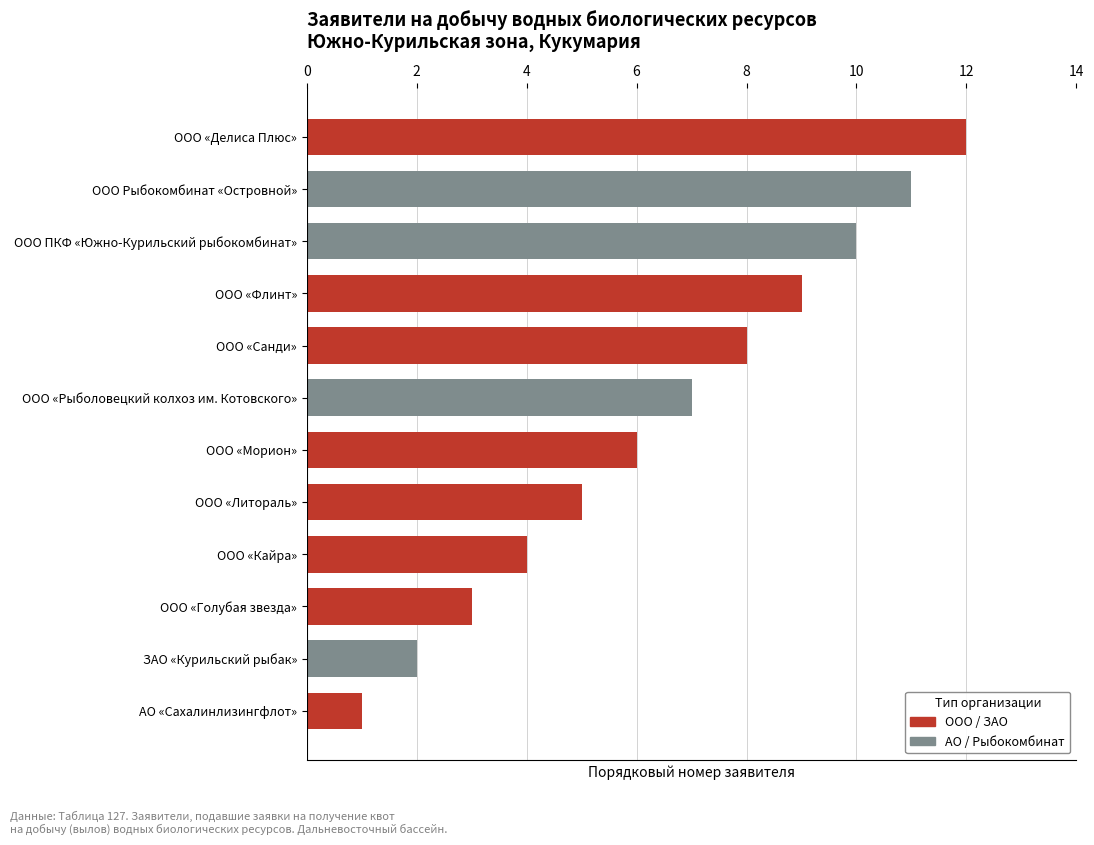

How many data points are less than 7?

6